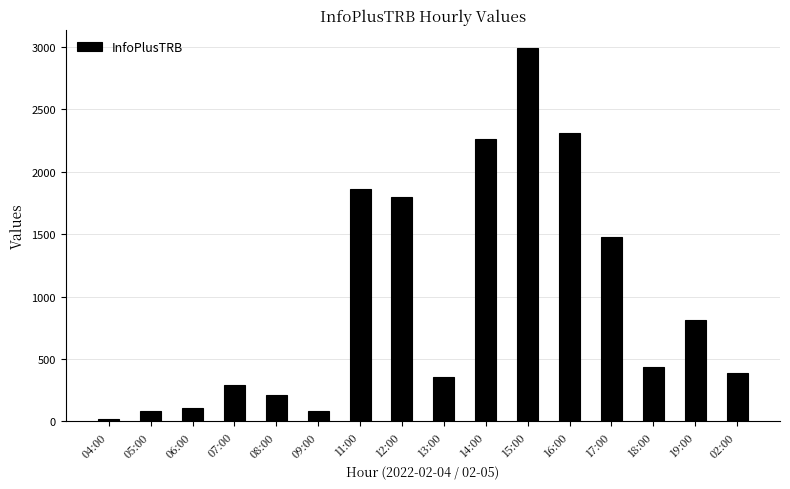

Which label corresponds to the largest value in the chart?

15:00